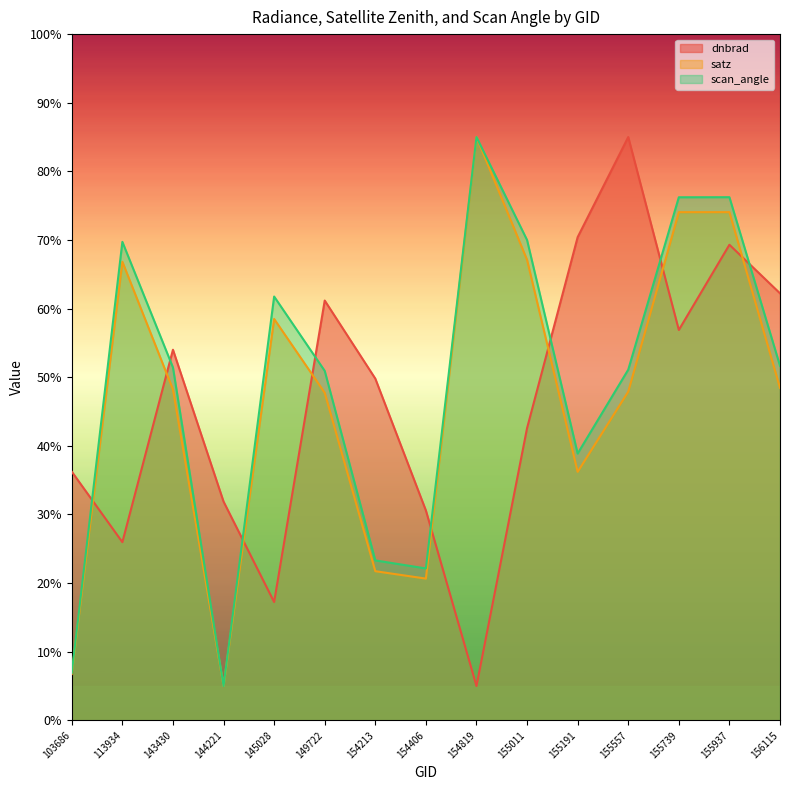

Which series has the largest total across all categories?

scan_angle